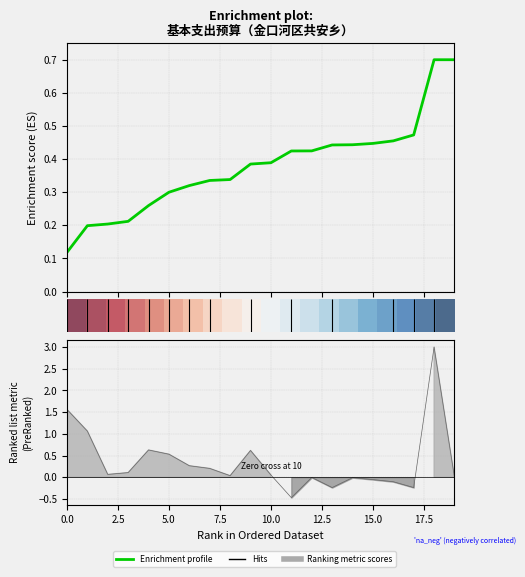

Is the value of Enrichment profile at 2.5 greater than the value of row_0 at 17.5?

No